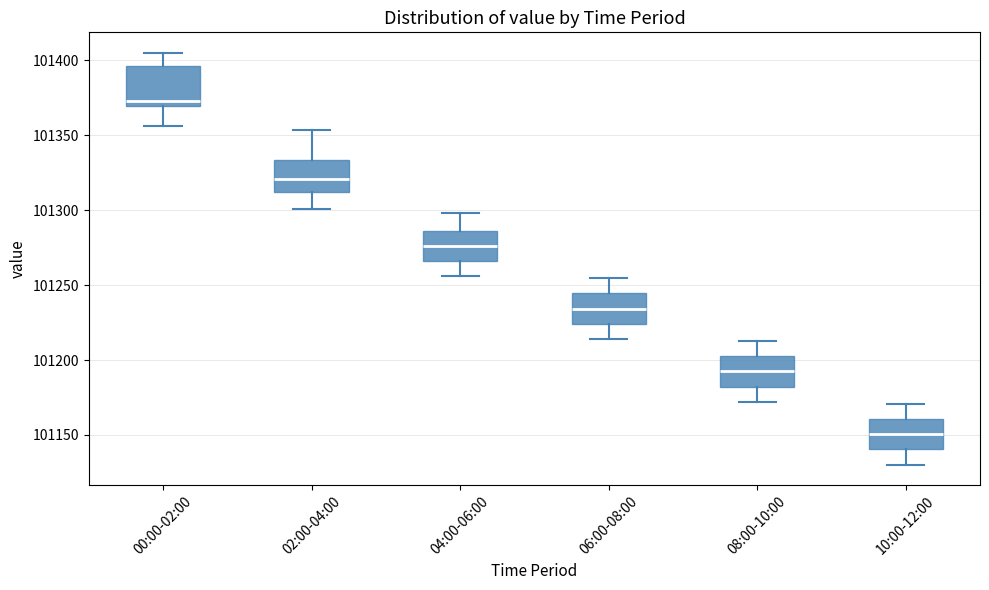

Reading left to right, transcribe this box plot: for each box, give where its median line is, the range the box spans, and where its two whiskers end, as read against the y-axis. The values are not printed on the chart, so give them approximately, as read against the axis.

00:00-02:00: median 101375, box 101370 to 101395, whiskers 101355 to 101405
02:00-04:00: median 101320, box 101310 to 101335, whiskers 101300 to 101355
04:00-06:00: median 101275, box 101265 to 101285, whiskers 101255 to 101300
06:00-08:00: median 101235, box 101225 to 101245, whiskers 101215 to 101255
08:00-10:00: median 101190, box 101180 to 101200, whiskers 101170 to 101215
10:00-12:00: median 101150, box 101140 to 101160, whiskers 101130 to 101170